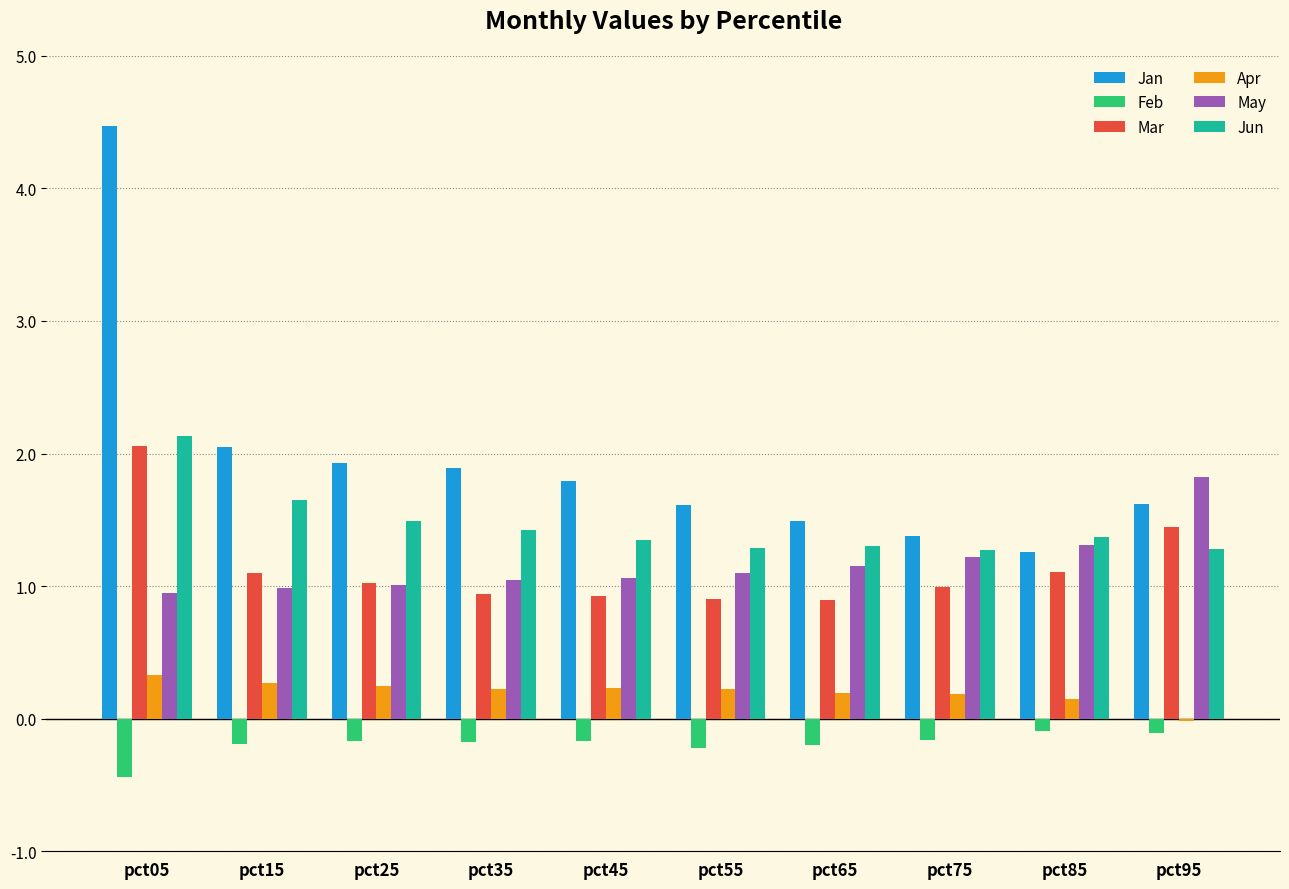

What is the sum of all Jan values?

19.5